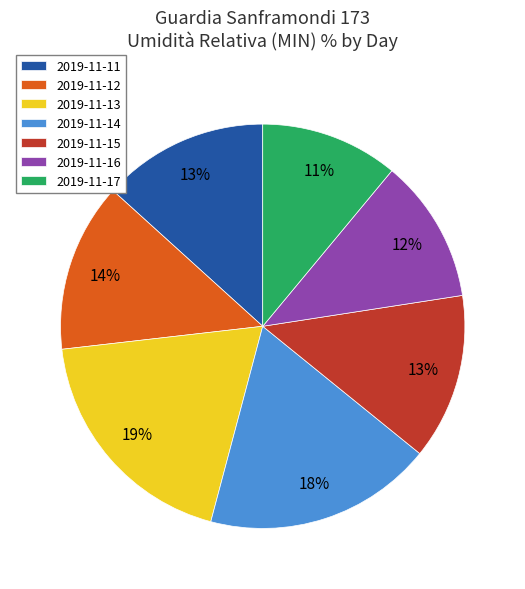

Which category has the biggest portion of the pie?

2019-11-13